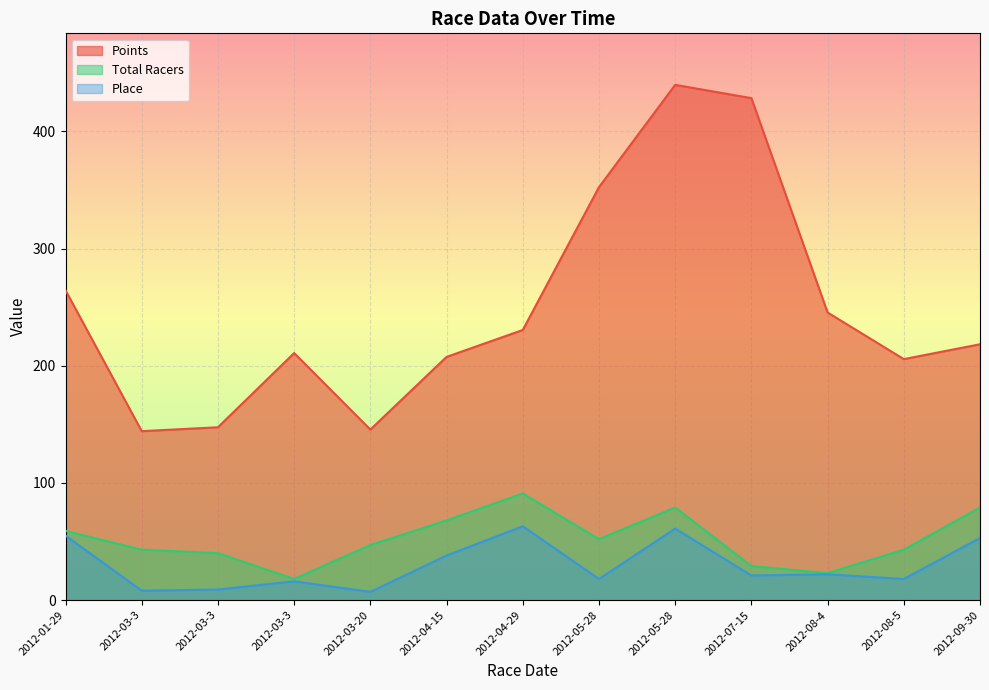

True or false: Points and Place intersect in this chart.

False